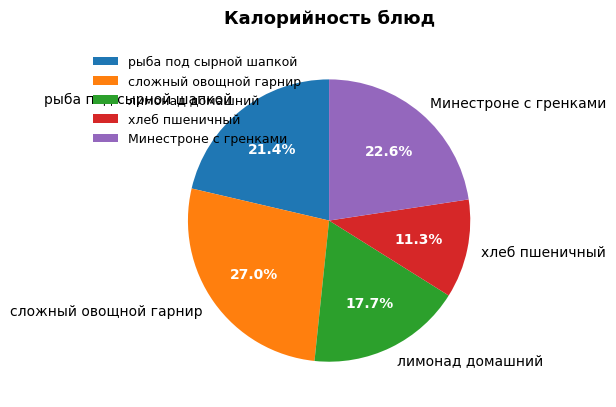

Count the number of slices in the pie.

5